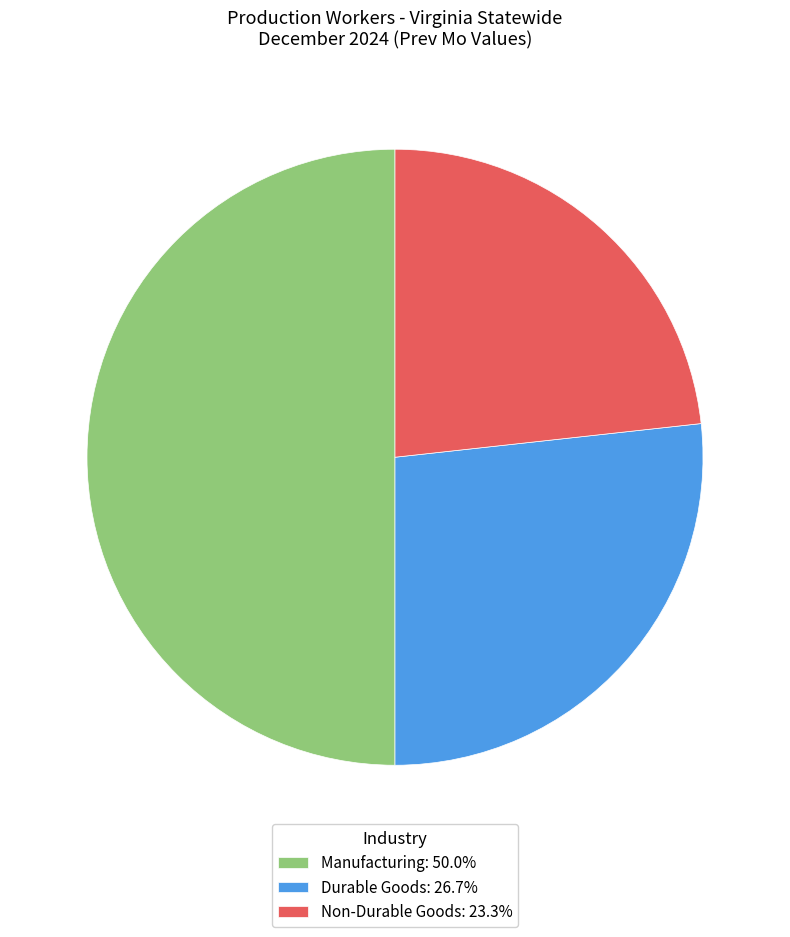

Combined, do Manufacturing: 50.0% and Non-Durable Goods: 23.3% account for over 50%?

Yes